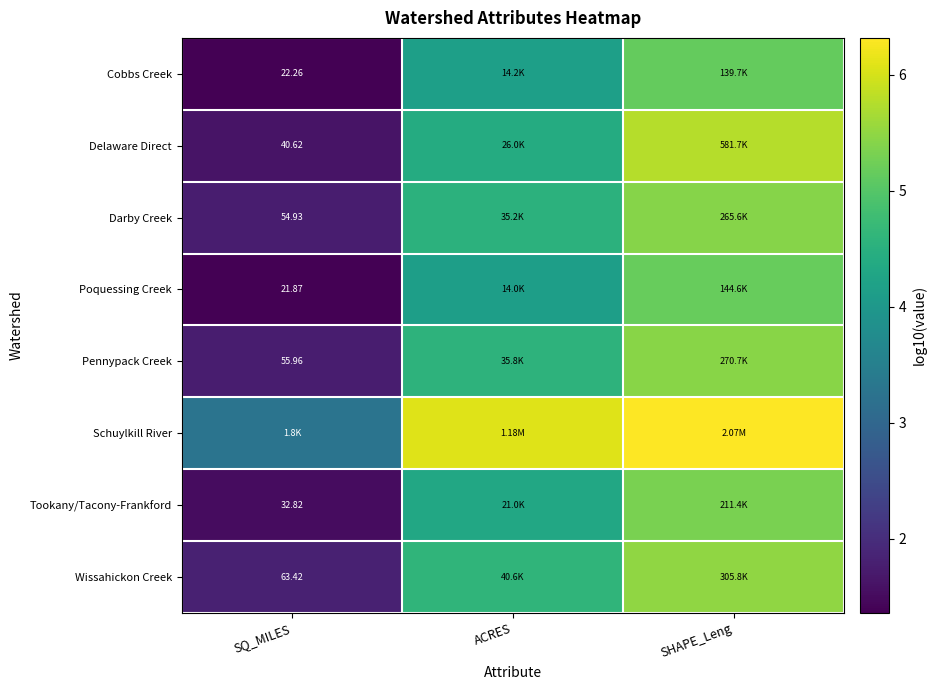

How many values in the Poquessing Creek series are below 4?

1